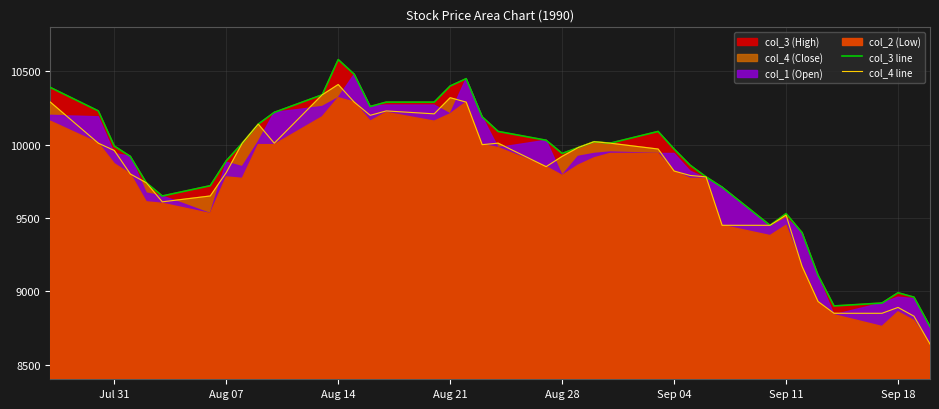

Does the chart display data point markers on the line(s)?

No